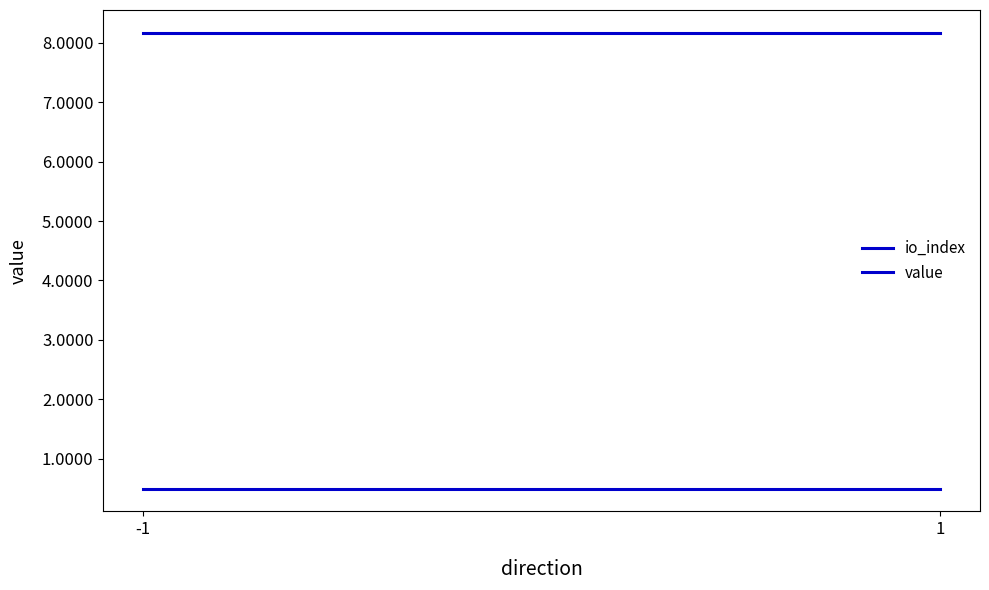

What is the smallest value displayed?

0.5